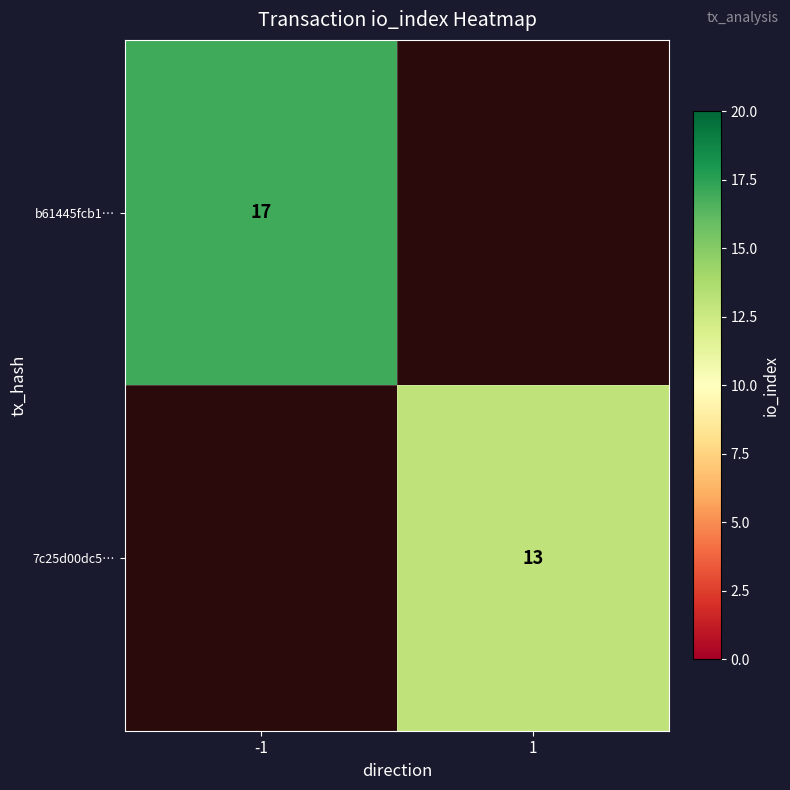

Which category has the highest value across all series?

-1